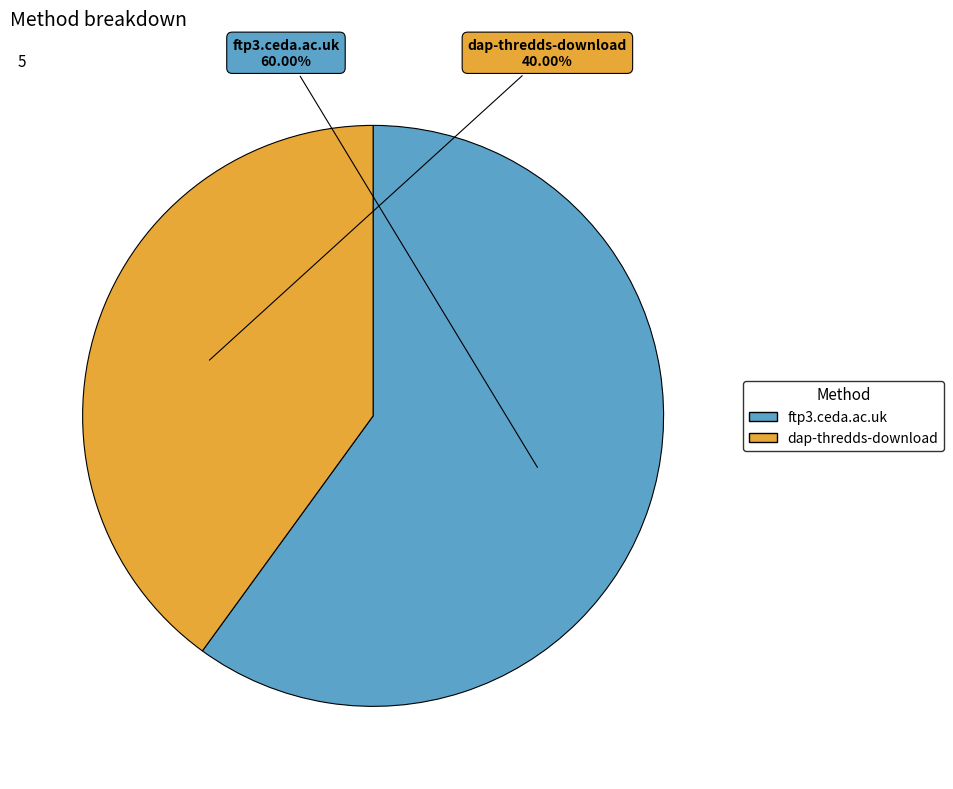

Which has a higher value, ftp3.ceda.ac.uk or dap-thredds-download?

ftp3.ceda.ac.uk